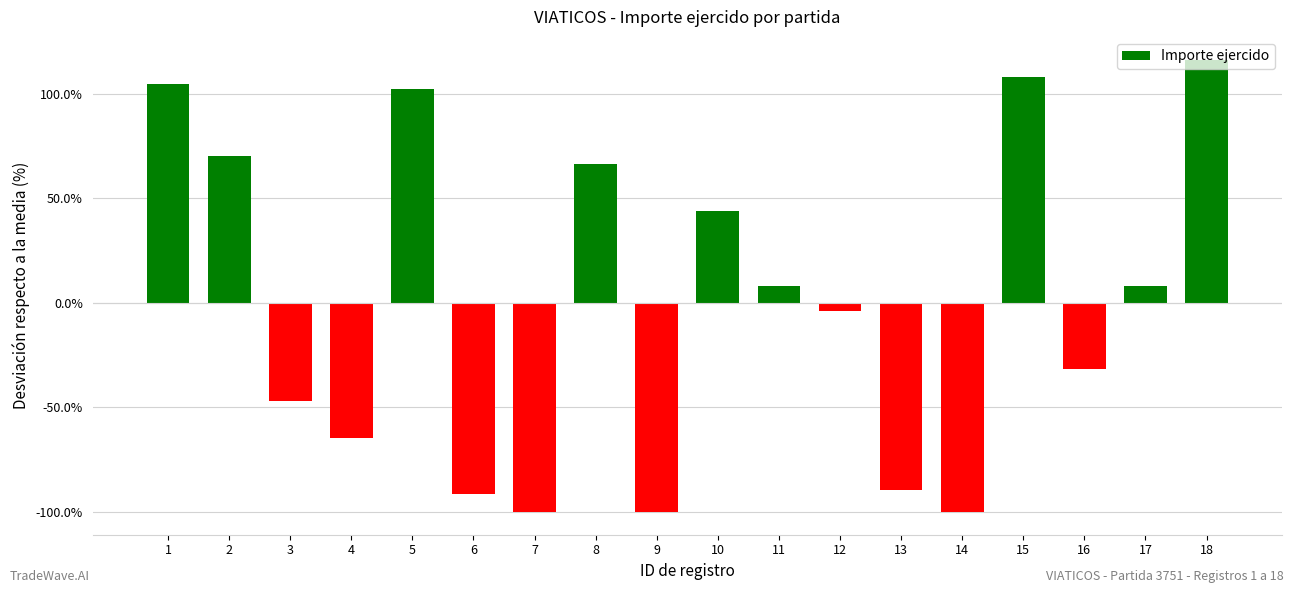

What is the difference between the values at 18 and 8?

49.9